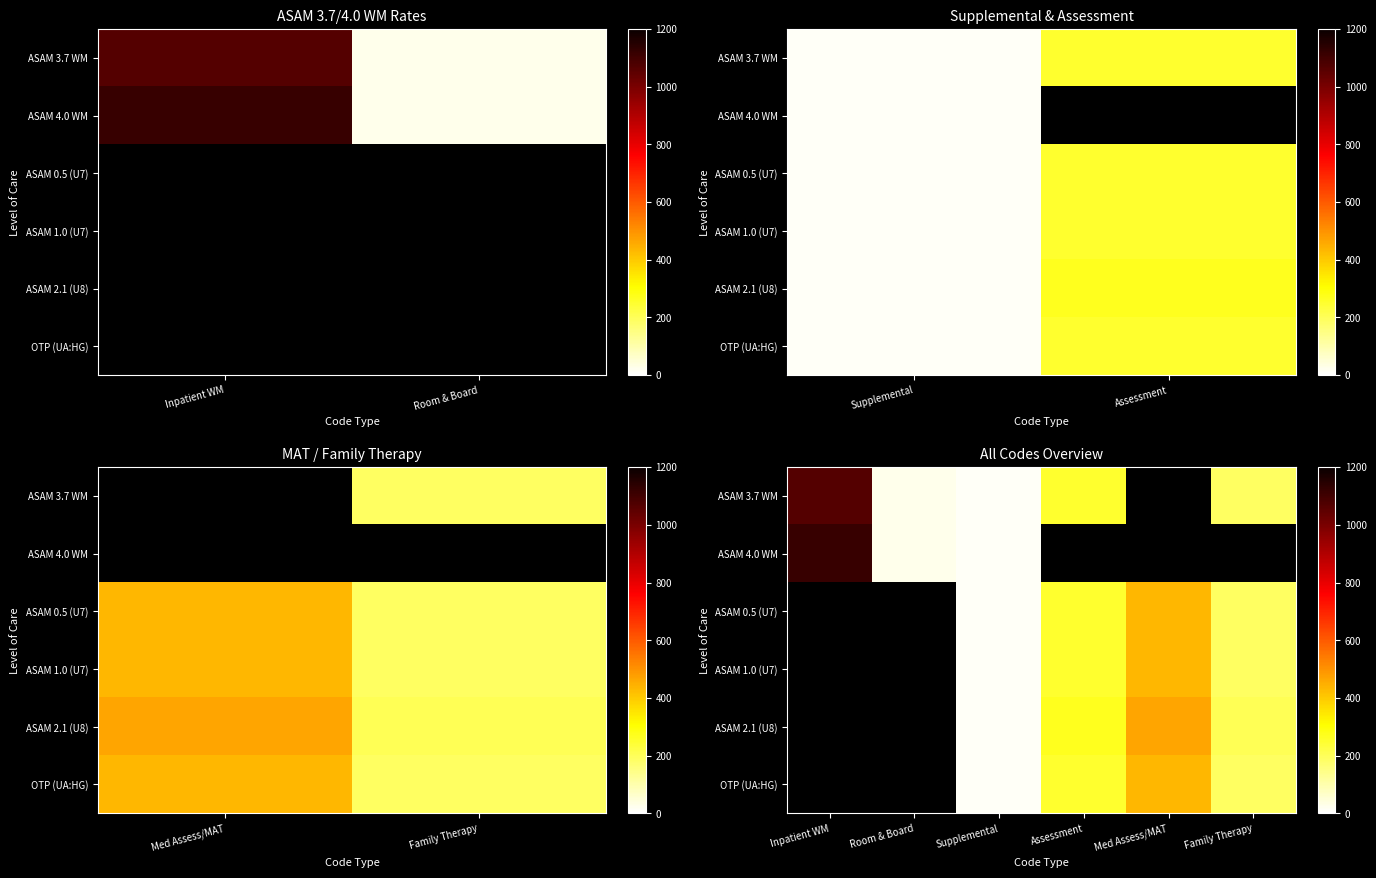

Count the number of data series in this chart.

6